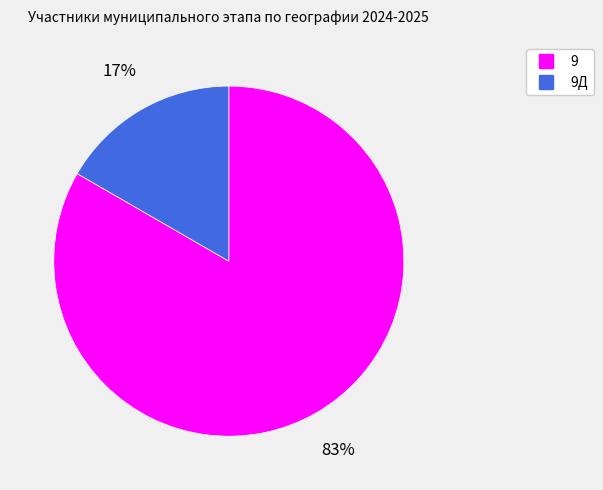

To the nearest percent, what is the average slice percentage?

50%